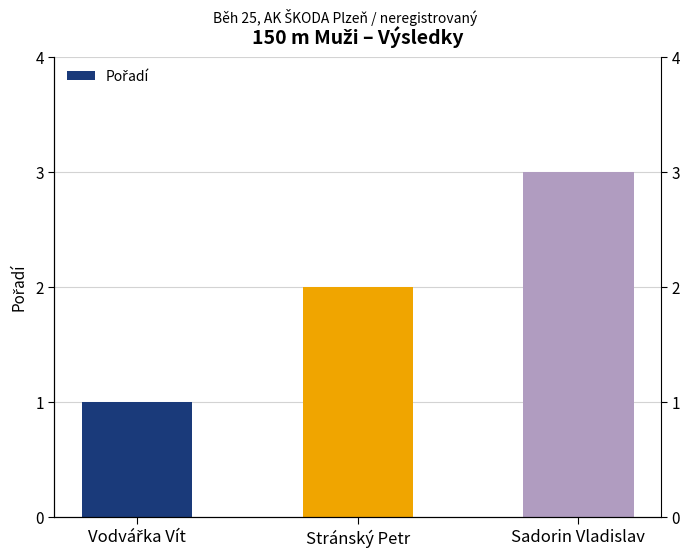

Which category has the lowest value across all series?

Vodvářka Vít